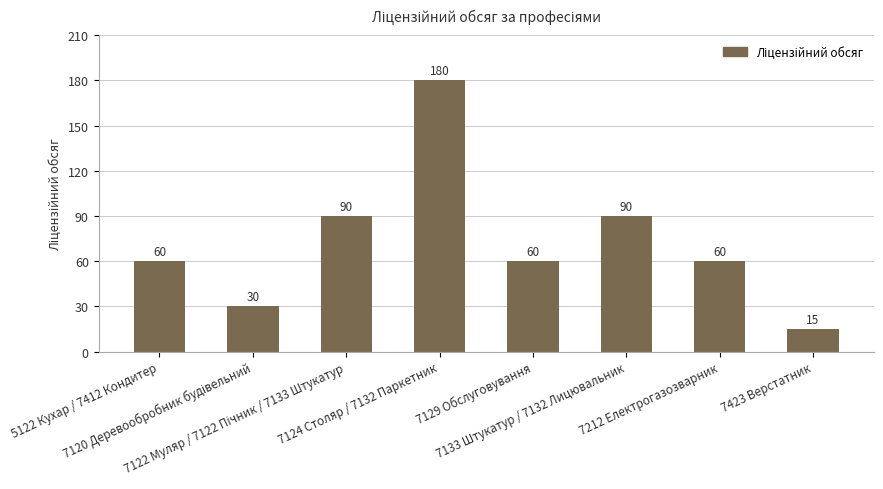

What is the sum of all values?

585